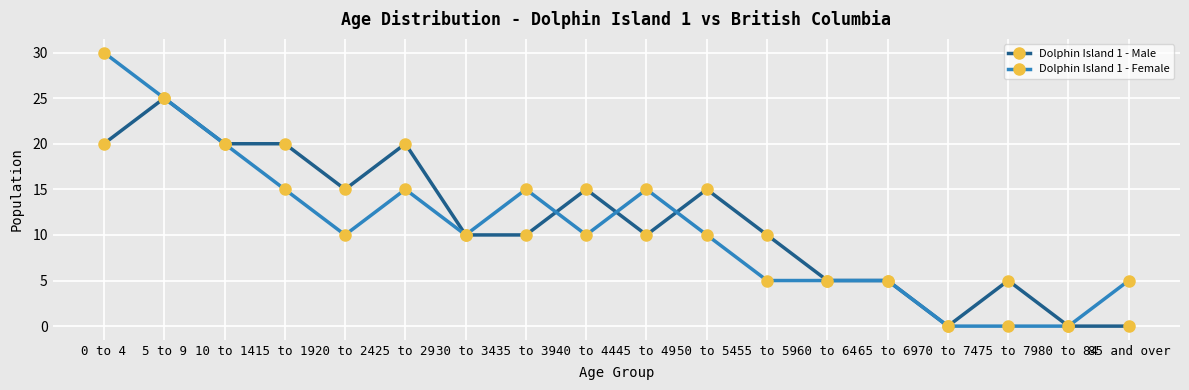

Is the value of Dolphin Island 1 - Female at 45 to 49 greater than the value of Dolphin Island 1 - Male at 45 to 49?

Yes